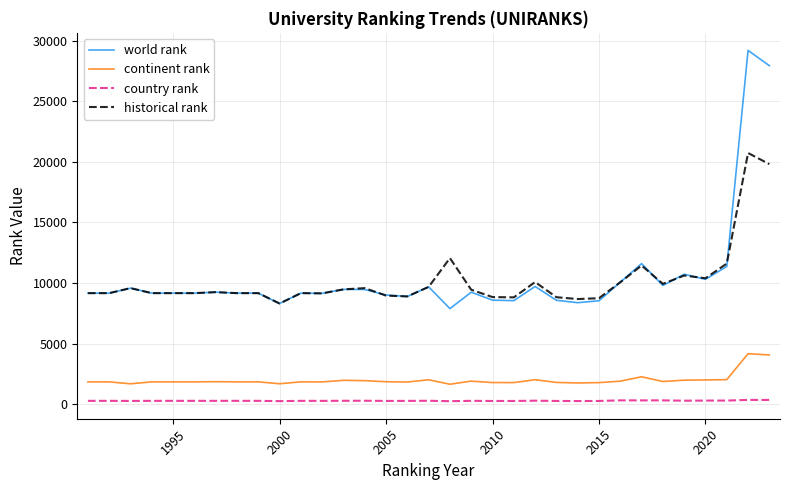

Does the chart display data point markers on the line(s)?

No